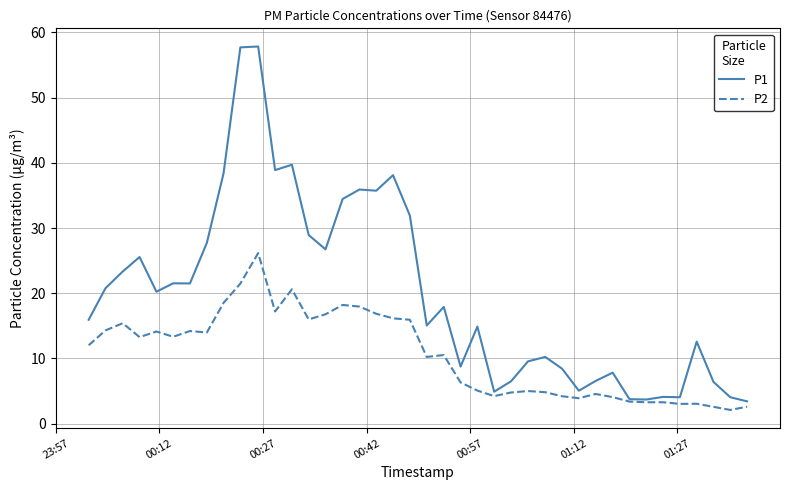

Which series has the largest total across all categories?

P1